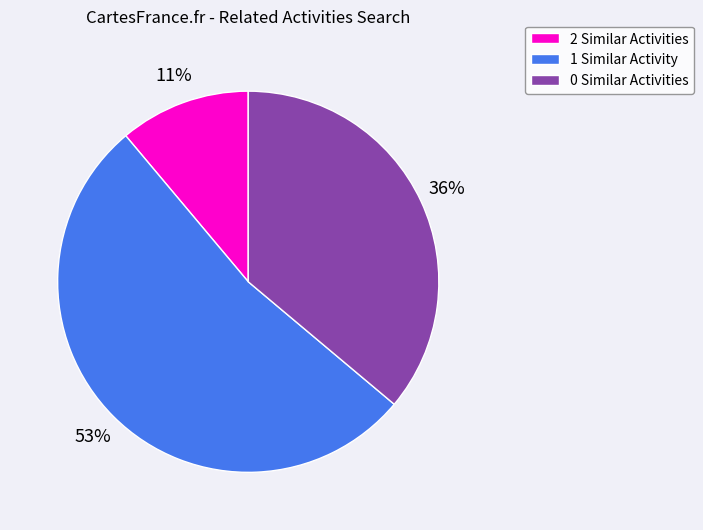

To the nearest percent, what is the difference between the largest and smallest slice percentages?

42%